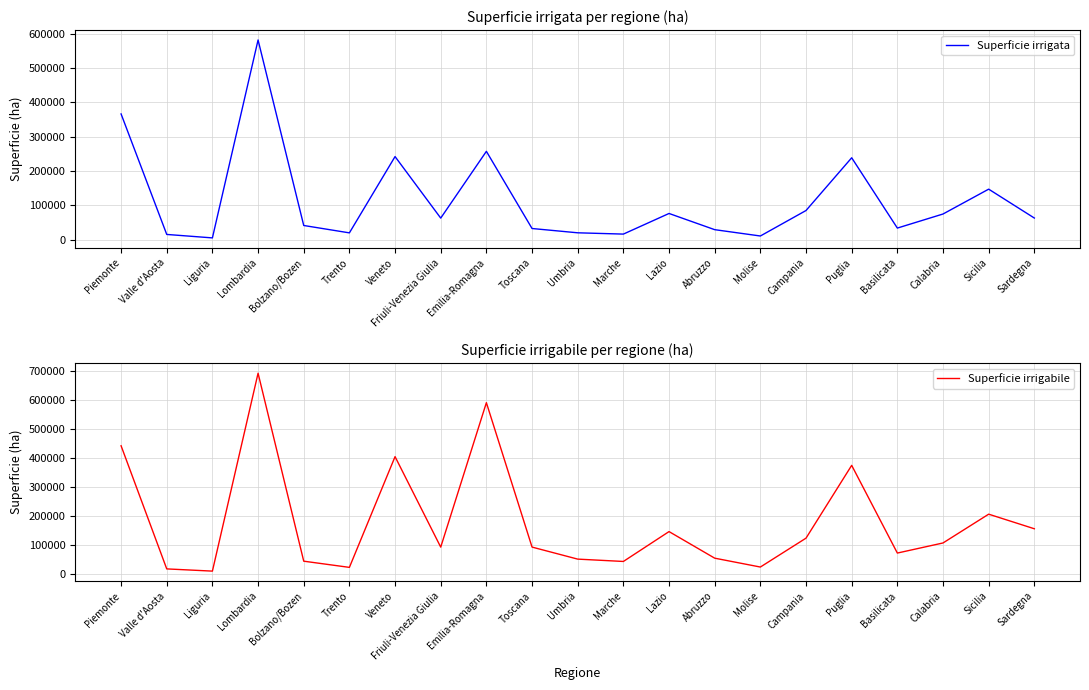

What is the difference between the highest and lowest values at Molise?

11676.5